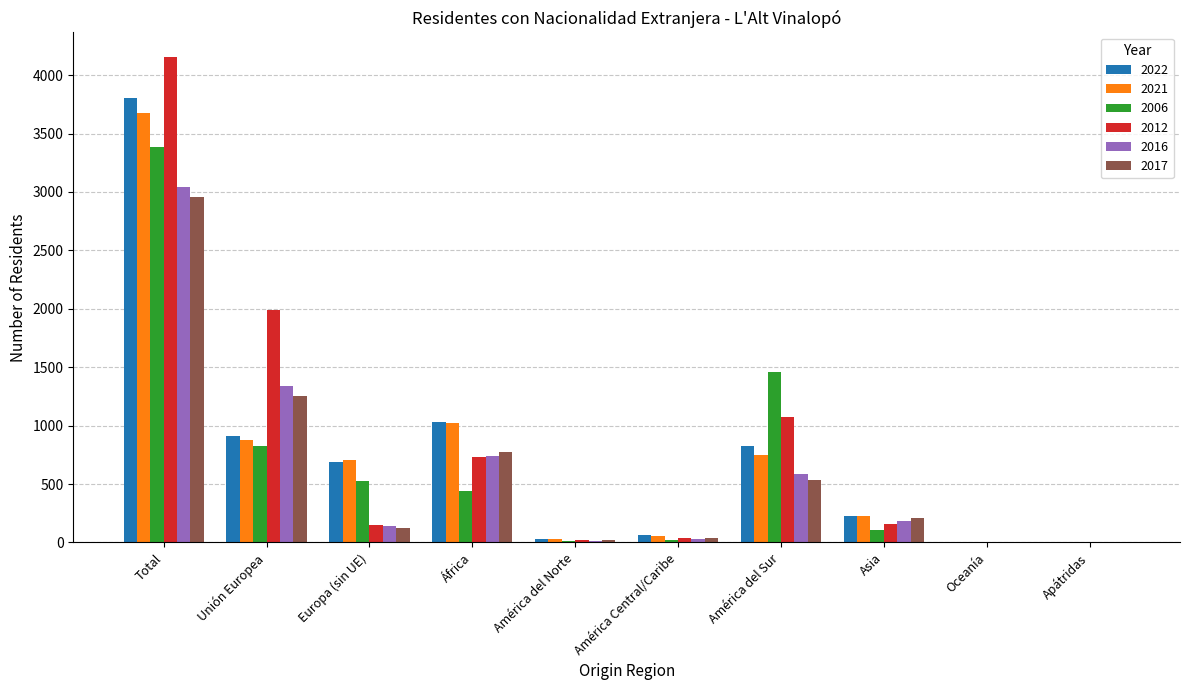

What is the difference between the 2017 values at Total and América Central/Caribe?

2916